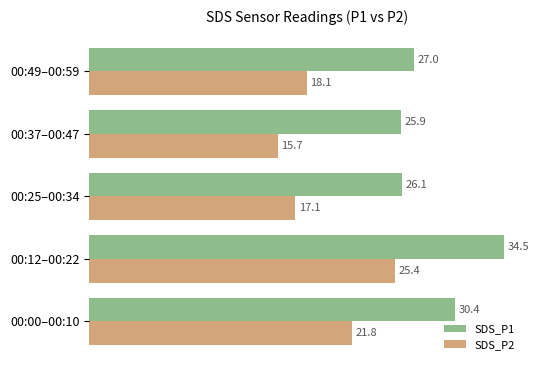

Which series has the largest range (max minus min)?

SDS_P2